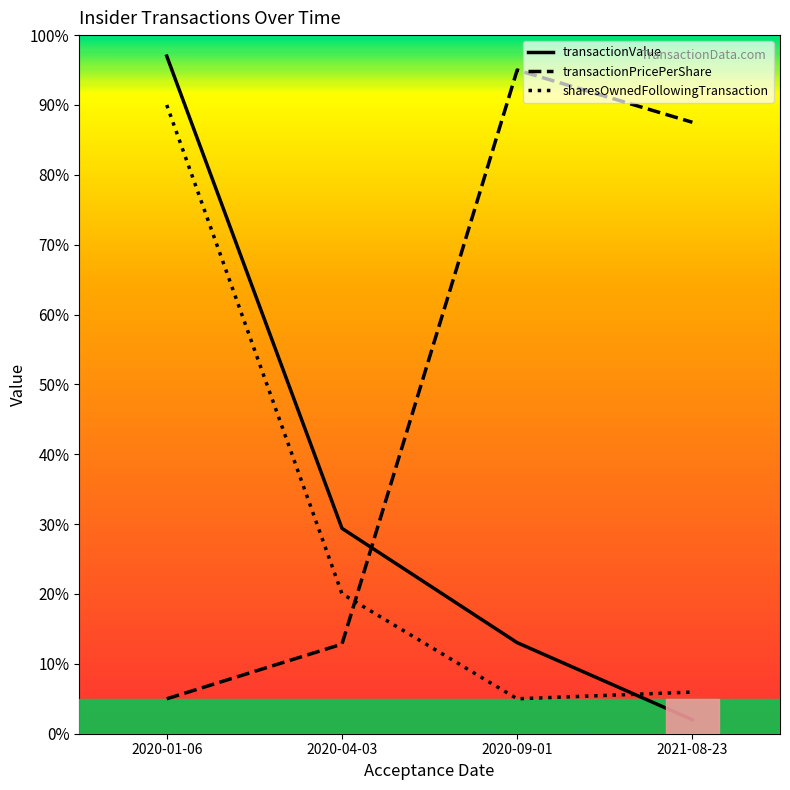

Reading left to right, transcribe all the data shown in this chart.

transactionValue: 97.0	29.4	13.0	2.0
transactionPricePerShare: 5.0	12.8	95.0	87.5
sharesOwnedFollowingTransaction: 90.0	20.0	5.0	6.0